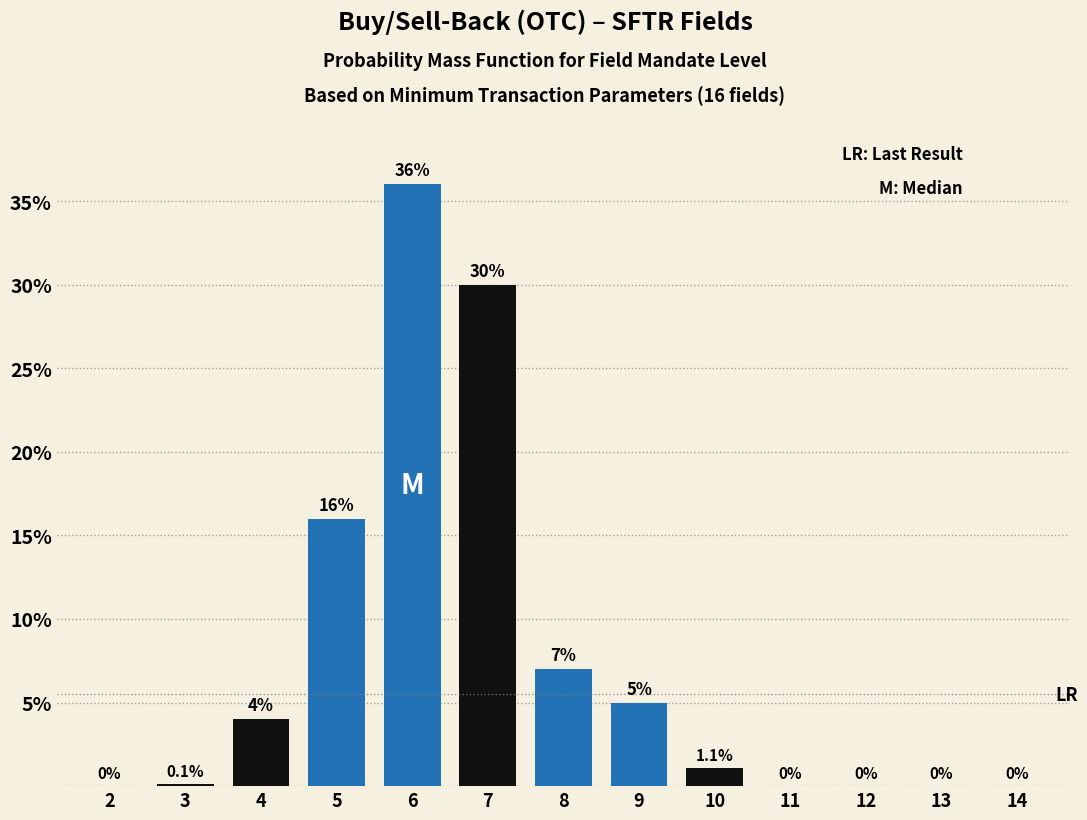

Reading right to left, what are all the values shown in this chart?

14=0.0	13=0.0	12=0.0	11=0.0	10=1.1	9=5.0	8=7.0	7=30.0	6=36.0	5=16.0	4=4.0	3=0.1	2=0.0